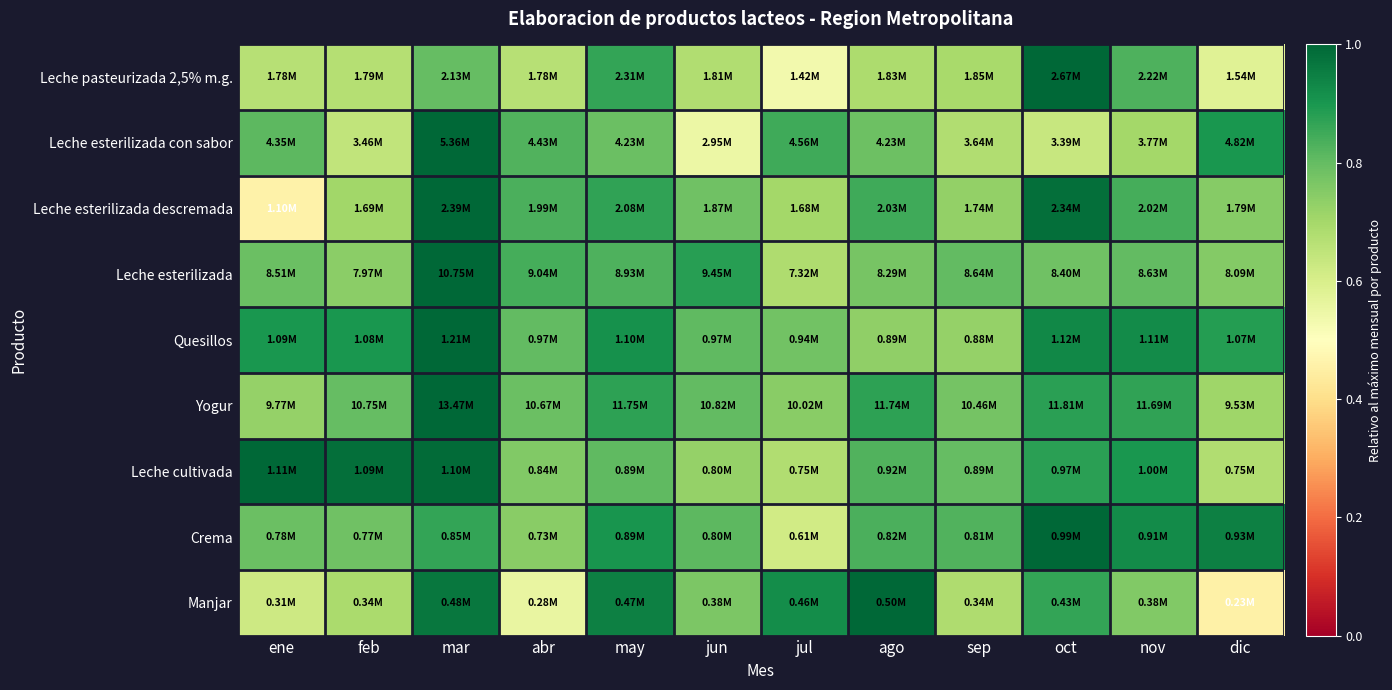

Which label corresponds to the smallest value in the chart?

dic